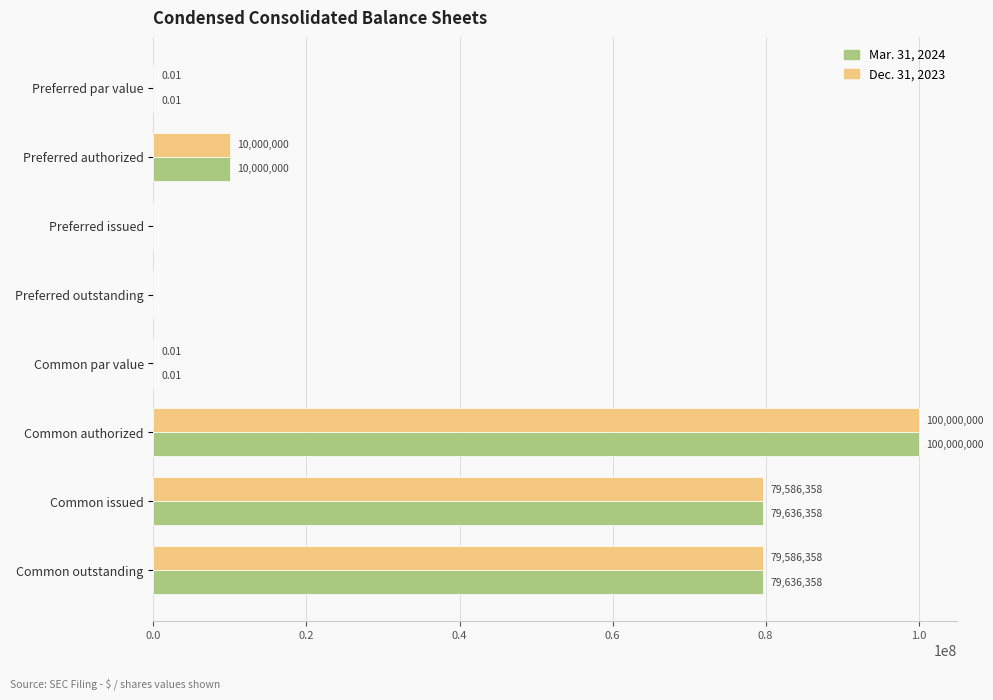

Which category has the highest value across all series?

Common authorized